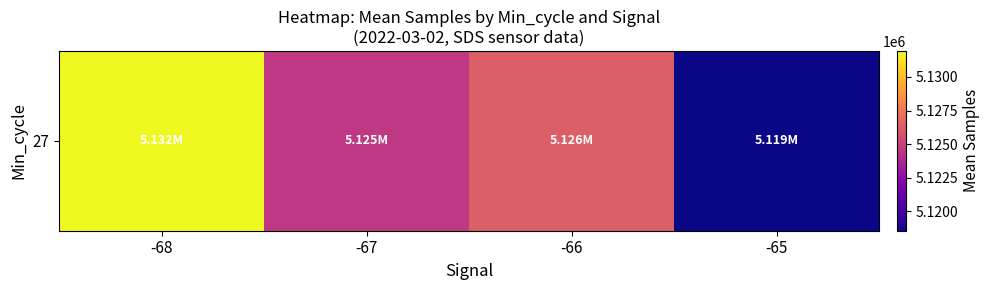

How many data points does each series have?

4